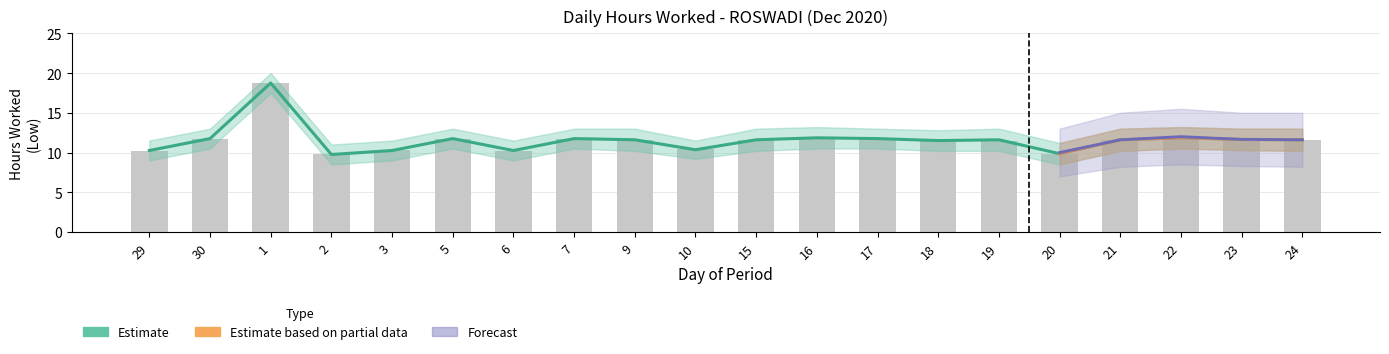

How many groups of bars are there?

20